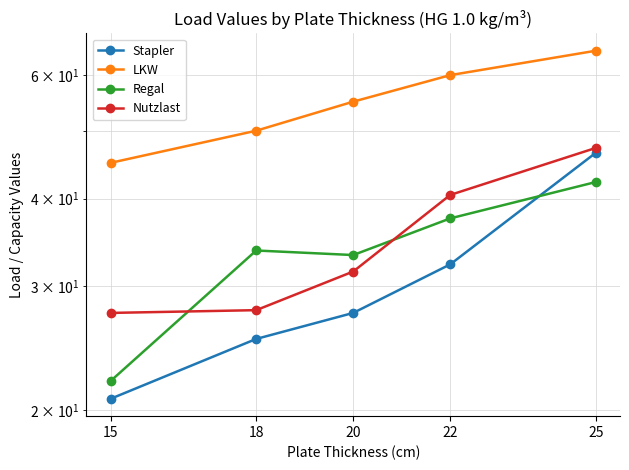

Reading left to right, list all the values displayed in this chart.

Stapler: 20.8	25.2	27.5	32.2	46.5
LKW: 45.0	50.0	55.0	60.0	65.0
Regal: 22.0	33.8	33.2	37.5	42.2
Nutzlast: 27.5	27.8	31.5	40.5	47.2